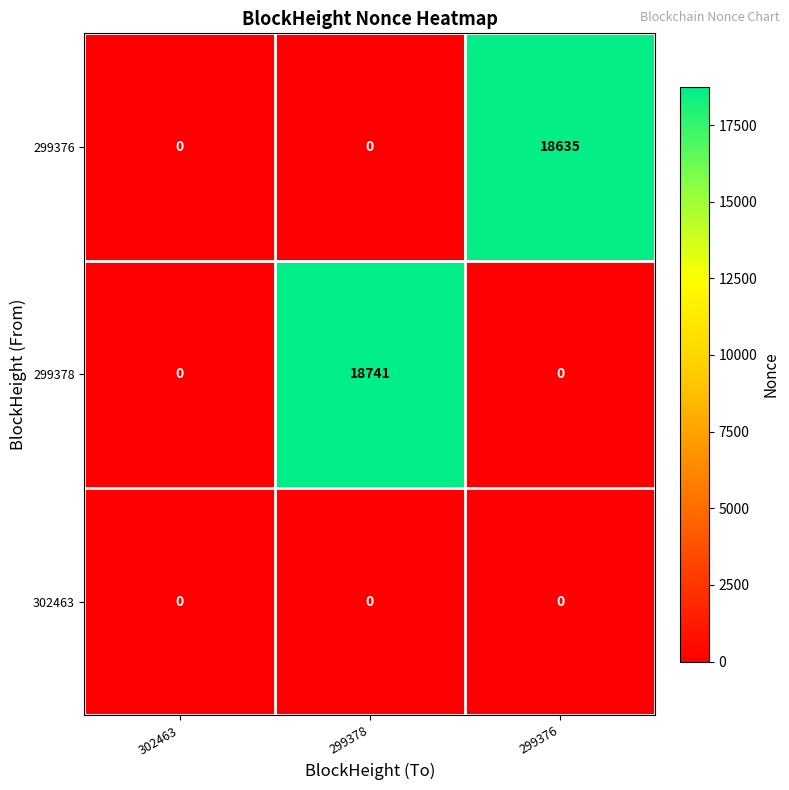

At which category is the sum across all series the highest?

299378